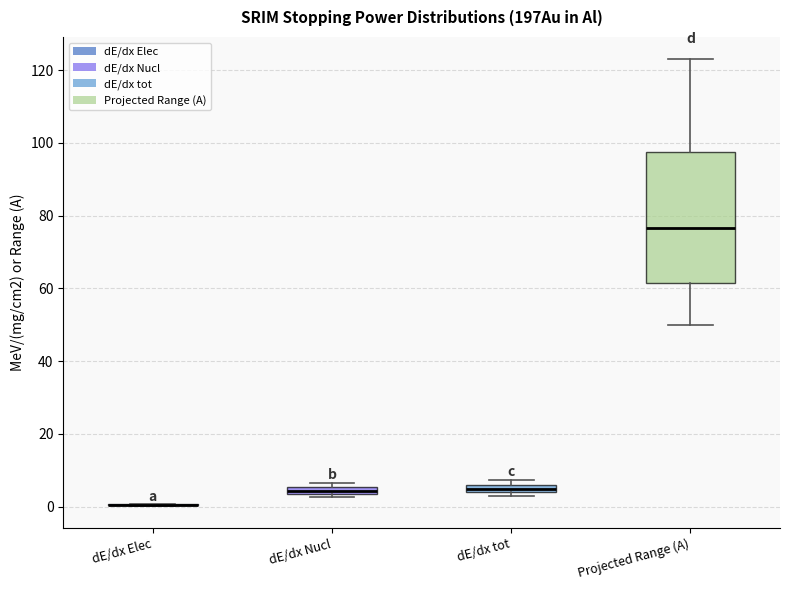

Which box is the tallest, from its lower edge to its upper edge?

Projected Range (A)